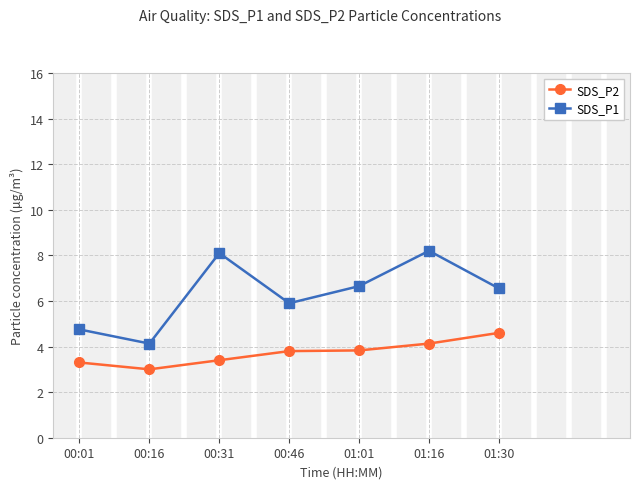

Where is SDS_P1 nearest to the value 6?

00:46